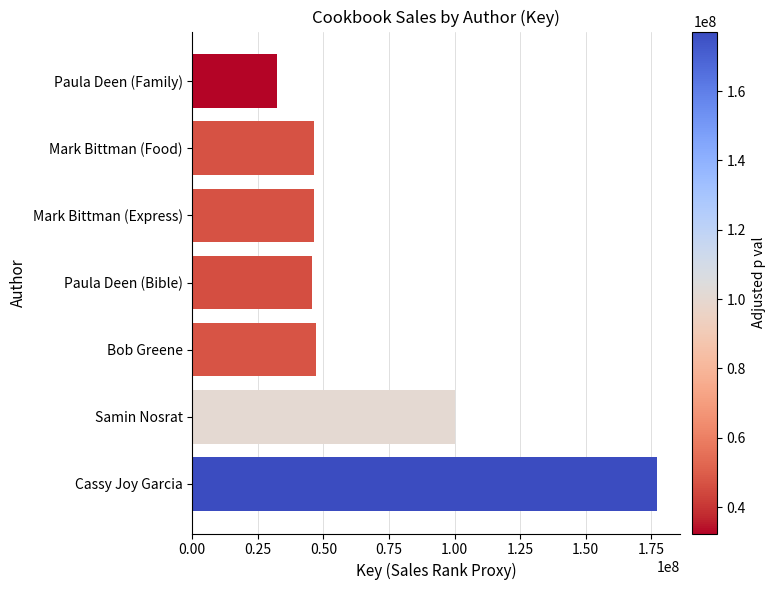

At which label is the value closest to 104775589?

Samin Nosrat